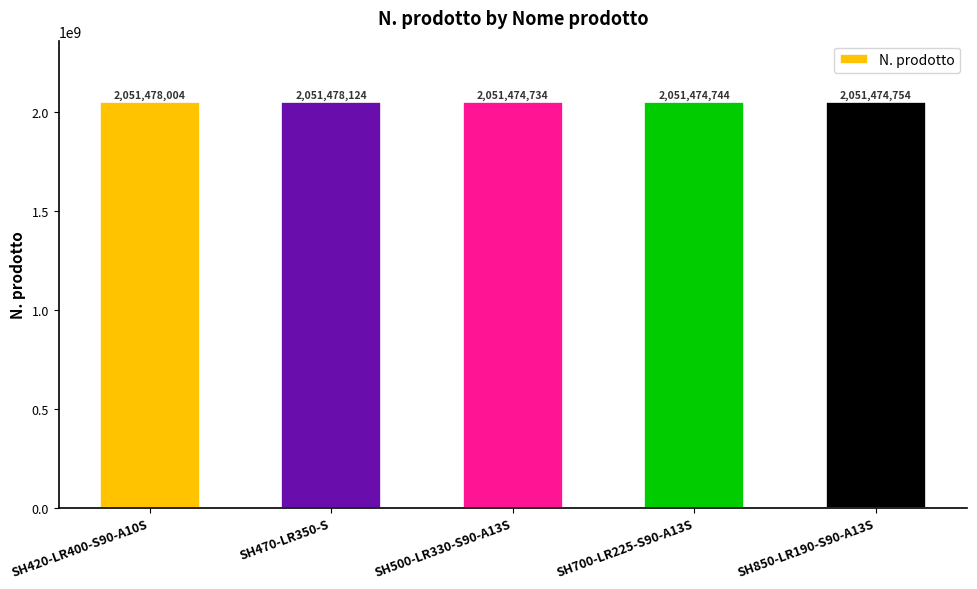

List the labels in order of value, largest first.

SH470-LR350-S, SH420-LR400-S90-A10S, SH850-LR190-S90-A13S, SH700-LR225-S90-A13S, SH500-LR330-S90-A13S